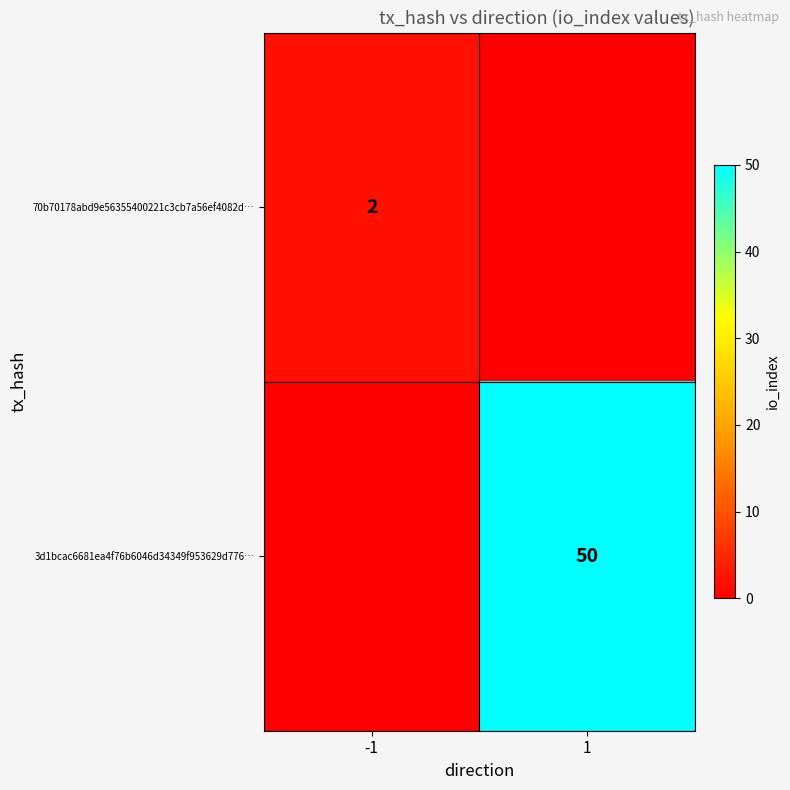

The 3d1bcac6681ea4f76b6046d34349f953629d776… series shows 50 at 1. True or false?

True